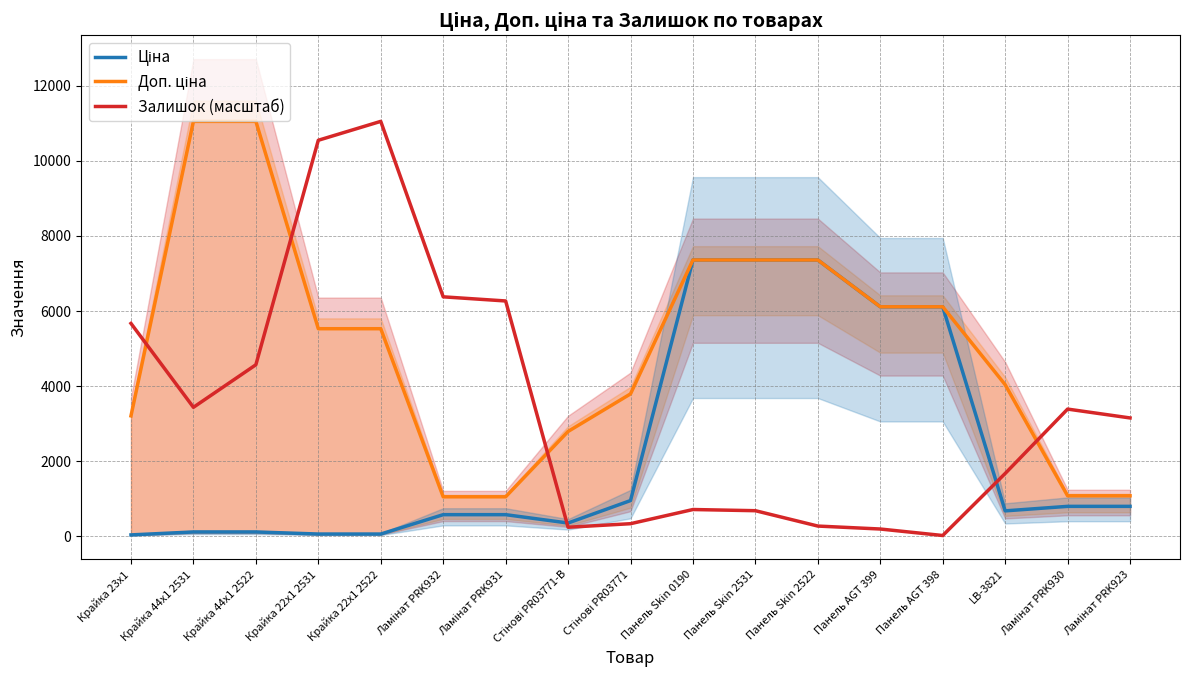

True or false: Доп. ціна and Ціна cross at least once.

False